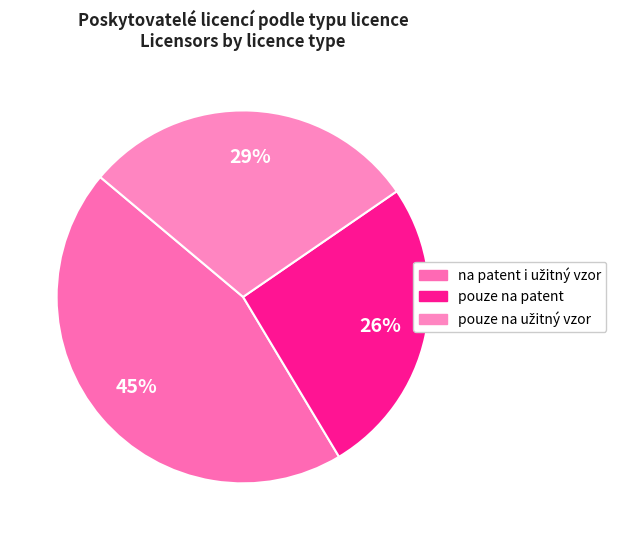

Count the number of slices in the pie.

3